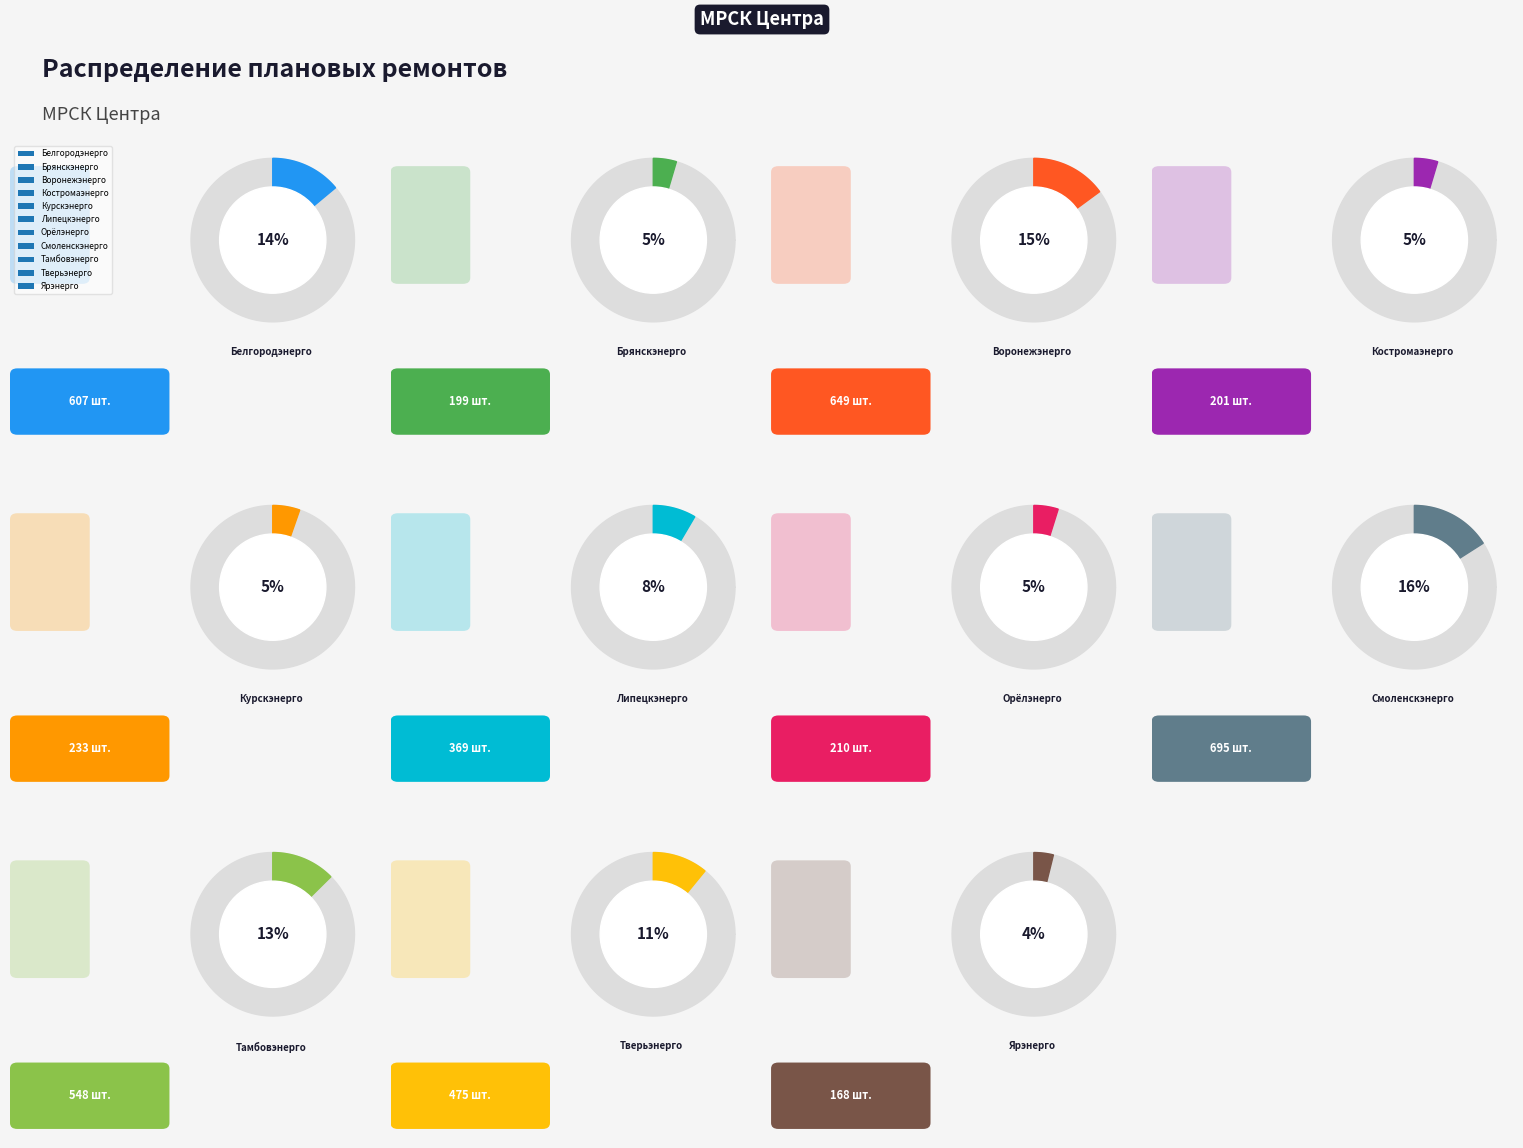

True or false: Тверьэнерго accounts for 11% of the total.

True